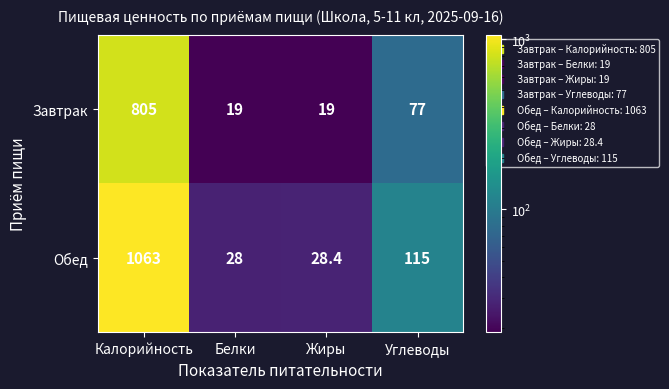

At how many categories does at least one series exceed 270?

1